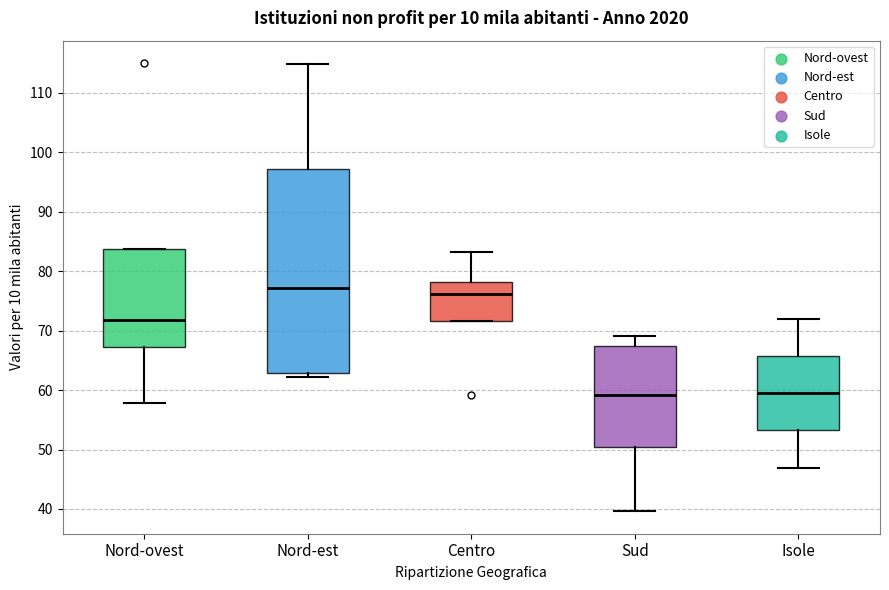

Reading left to right, read every box against the y-axis: the position of its median line, the range the box covers, and the ends of its whiskers. The values are not printed on the chart, so give them approximately, as read against the axis.

Nord-ovest: median 72, box 67 to 84, whiskers 58 to 84
Nord-est: median 77, box 63 to 97, whiskers 62 to 115
Centro: median 76, box 72 to 78, whiskers 72 to 83
Sud: median 59, box 50 to 67, whiskers 40 to 69
Isole: median 59, box 53 to 66, whiskers 47 to 72